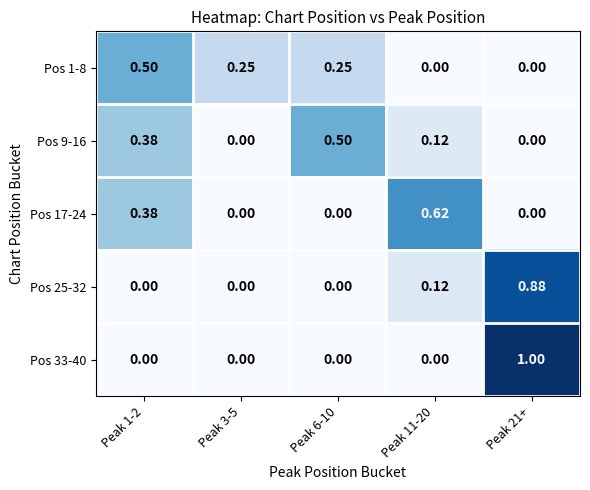

Is the value of Pos 33-40 at Peak 21+ greater than the value of Pos 17-24 at Peak 11-20?

Yes